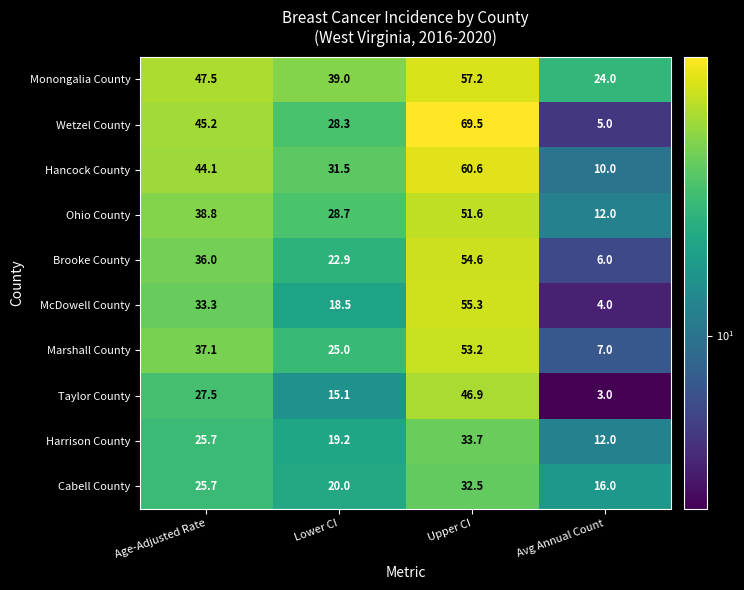

Rank the series at Upper CI from highest to lowest value.

Wetzel County, Hancock County, Monongalia County, McDowell County, Brooke County, Marshall County, Ohio County, Taylor County, Harrison County, Cabell County